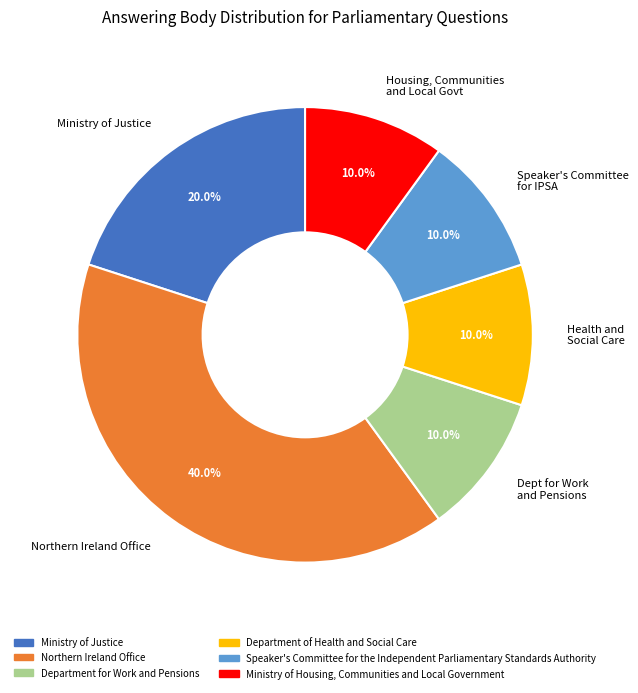

Which has a higher value, Northern Ireland Office or Ministry of Justice?

Northern Ireland Office